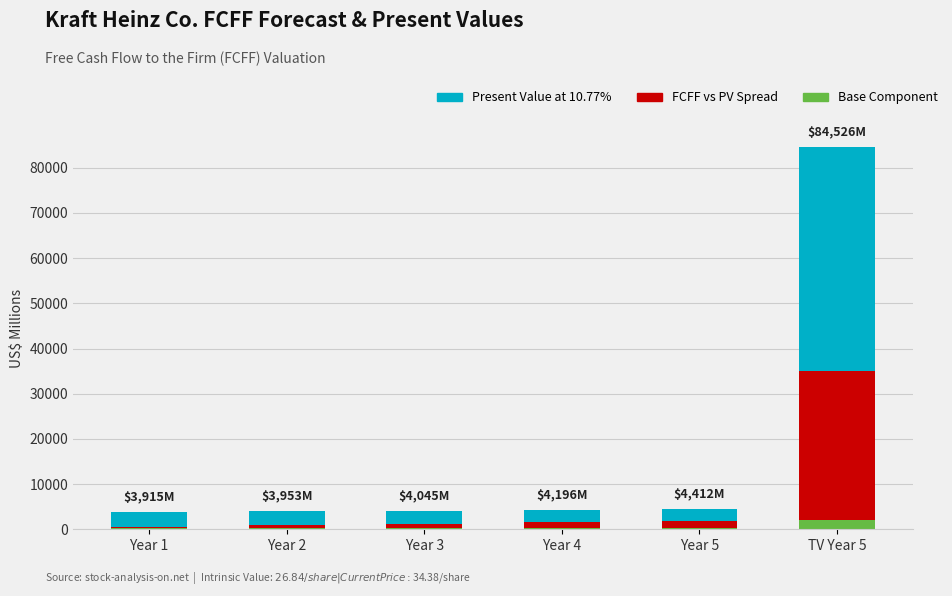

At which category is the sum across all series the highest?

TV Year 5